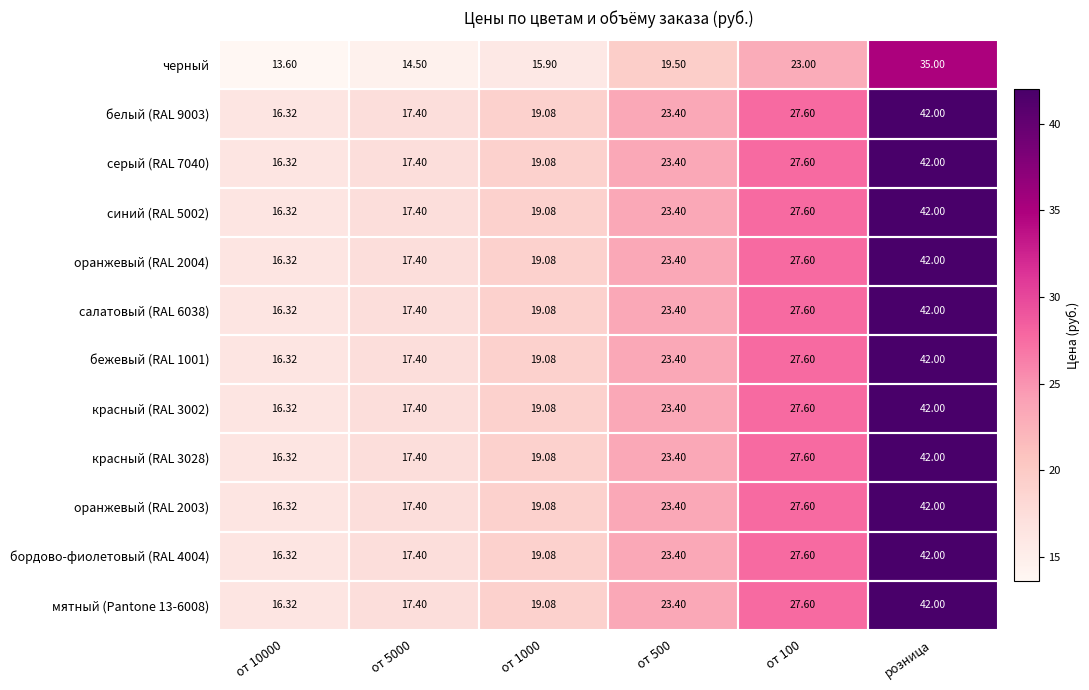

What is the difference between the белый (RAL 9003) values at от 100 and от 1000?

8.5